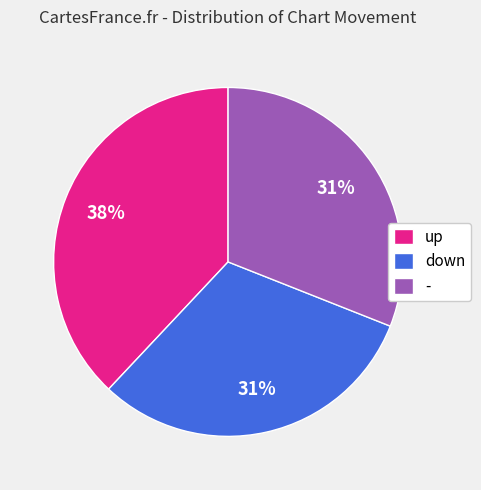

Approximately how many times larger is the value at up compared to -?

1.2